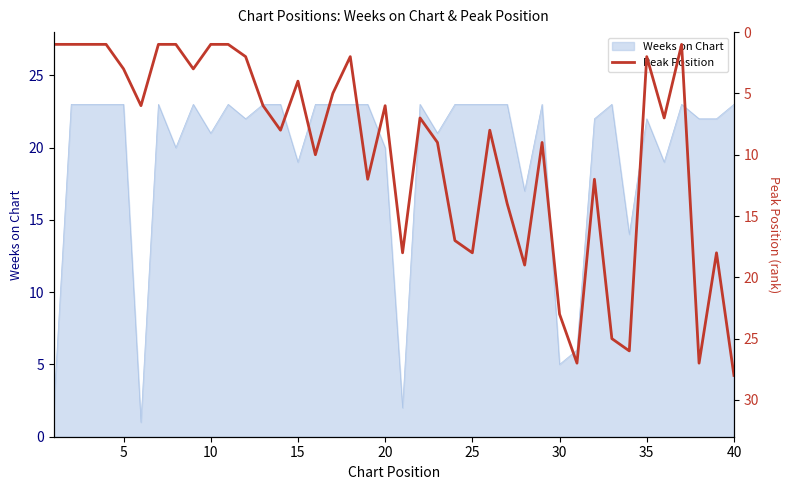

How many points are higher than both their immediate neighbors (excluding endpoints)?

12